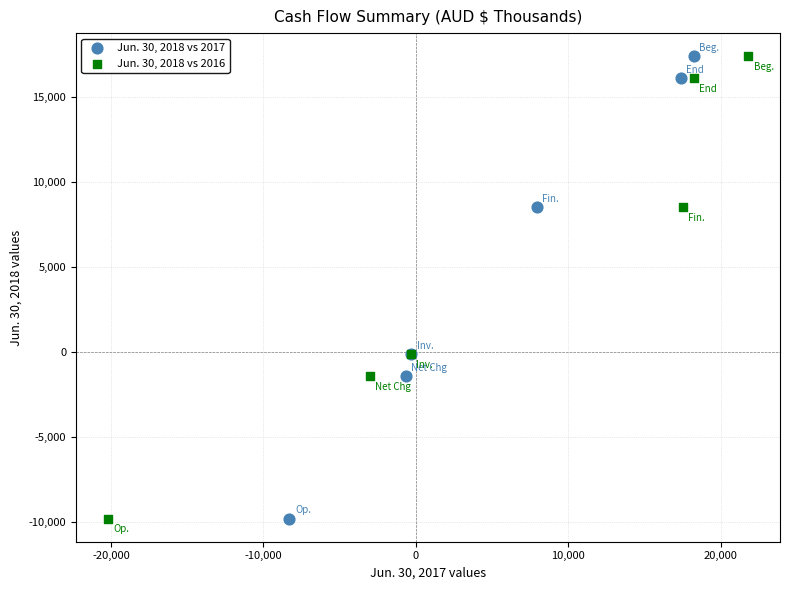

What are all the series names shown in the legend?

Jun. 30, 2018 vs 2017, Jun. 30, 2018 vs 2016